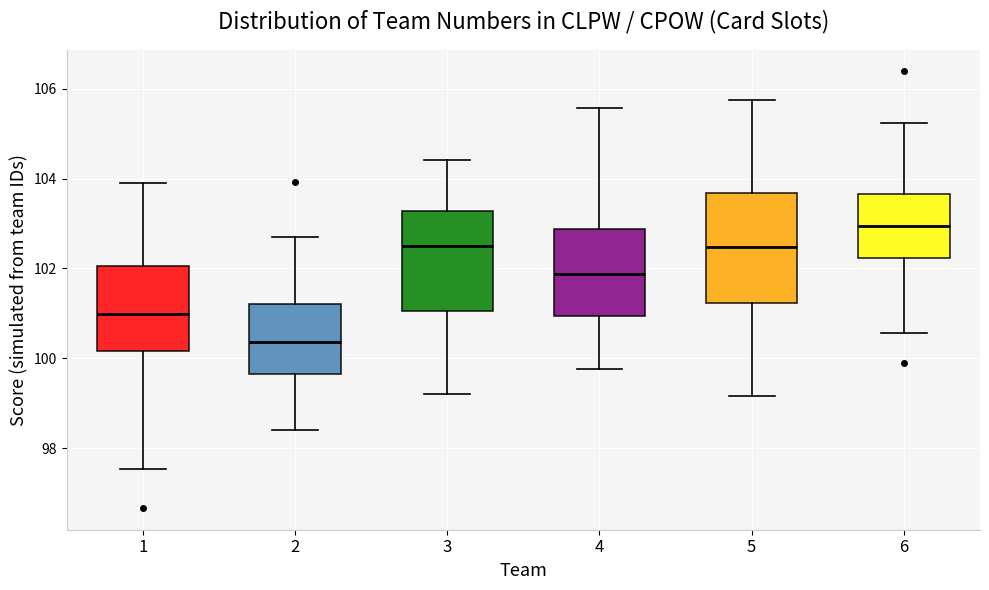

Reading left to right, read every box against the y-axis: the position of its median line, the range the box covers, and the ends of its whiskers. The values are not printed on the chart, so give them approximately, as read against the axis.

1: median 101.0, box 100.2 to 102.0, whiskers 97.6 to 104.0
2: median 100.4, box 99.6 to 101.2, whiskers 98.4 to 102.8
3: median 102.4, box 101.0 to 103.2, whiskers 99.2 to 104.4
4: median 101.8, box 101.0 to 102.8, whiskers 99.8 to 105.6
5: median 102.4, box 101.2 to 103.6, whiskers 99.2 to 105.8
6: median 103.0, box 102.2 to 103.6, whiskers 100.6 to 105.2